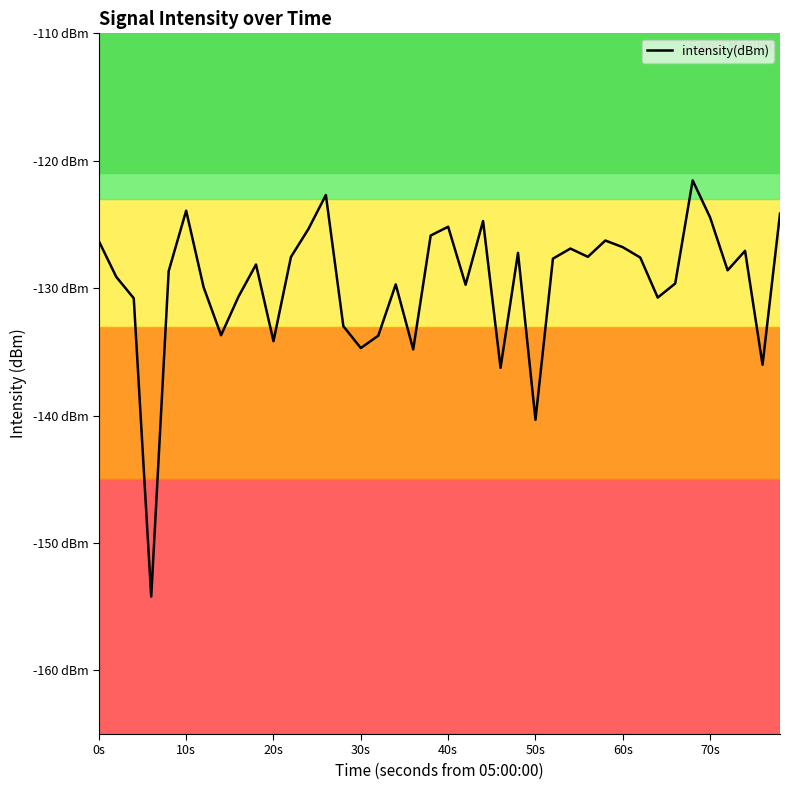

Is this an area chart (filled region under the line)?

No